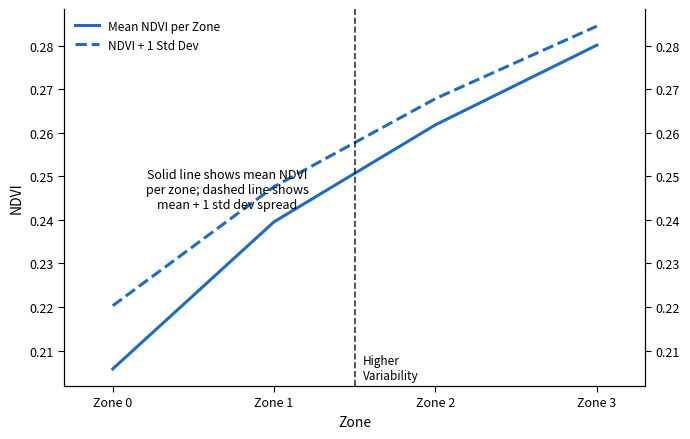

True or false: NDVI + 1 Std Dev and Mean NDVI per Zone intersect in this chart.

False